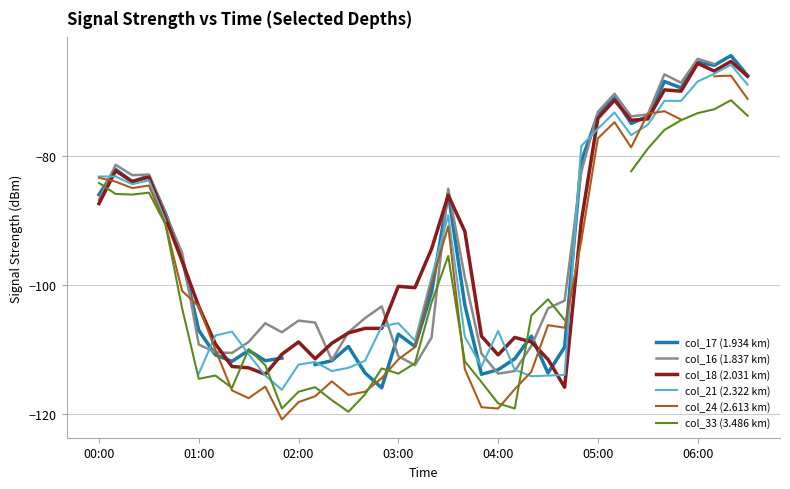

Rank the series by their maximum value, from highest to lowest.

col_17 (1.934 km), col_16 (1.837 km), col_18 (2.031 km), col_21 (2.322 km), col_24 (2.613 km), col_33 (3.486 km)